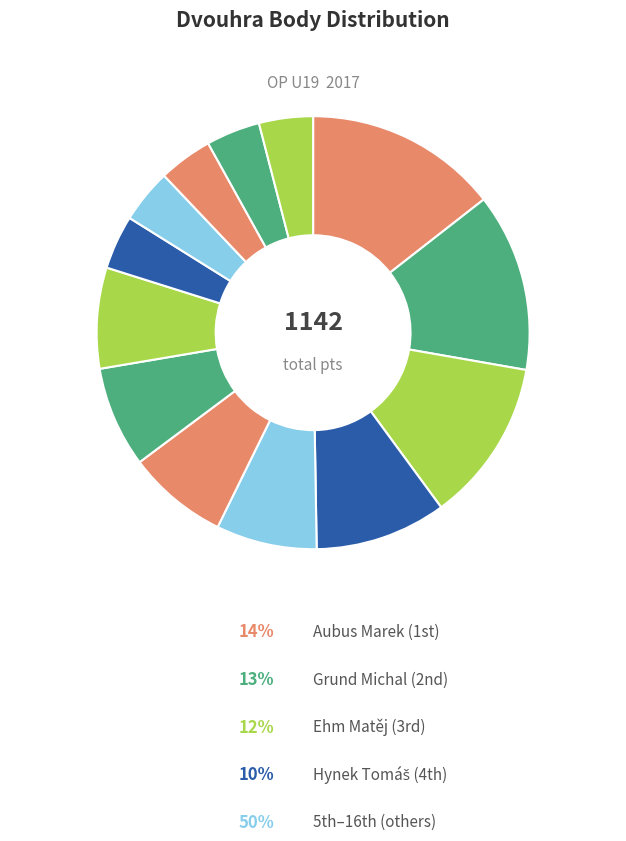

Is there any slice that represents more than half of the pie?

No